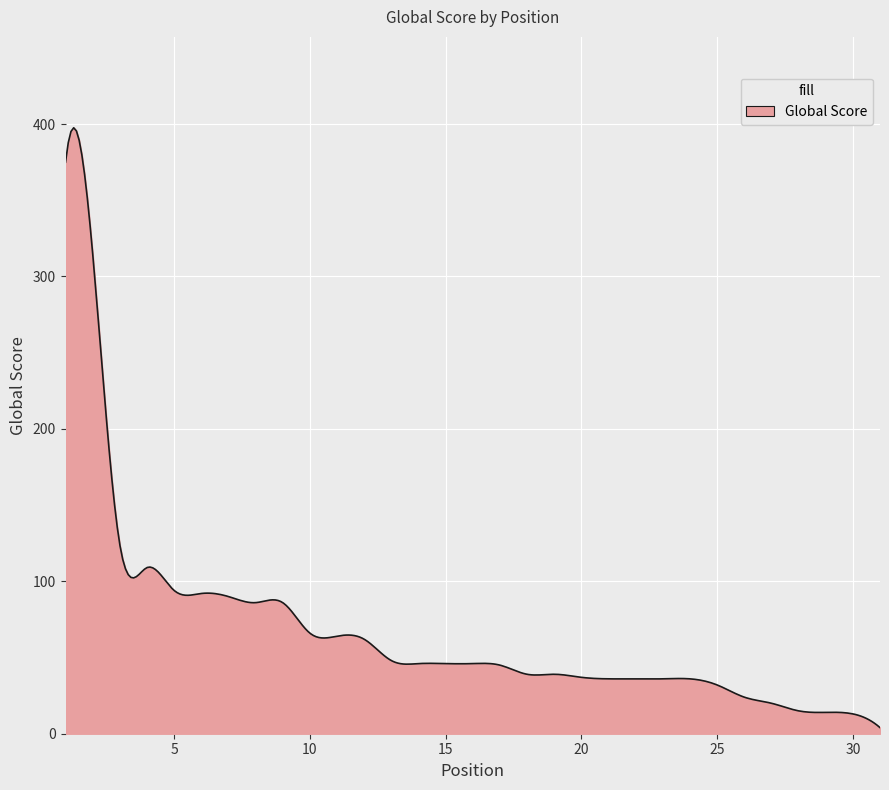

What is the greatest value displayed?

397.6